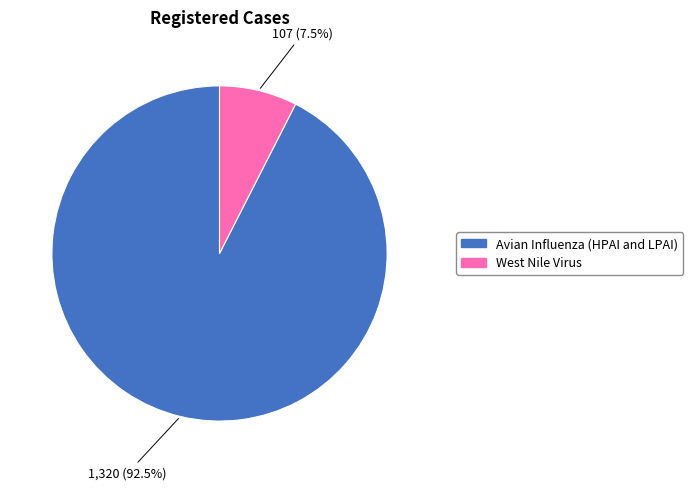

What percentage do Avian Influenza (HPAI and LPAI) and West Nile Virus together represent?

100.0%